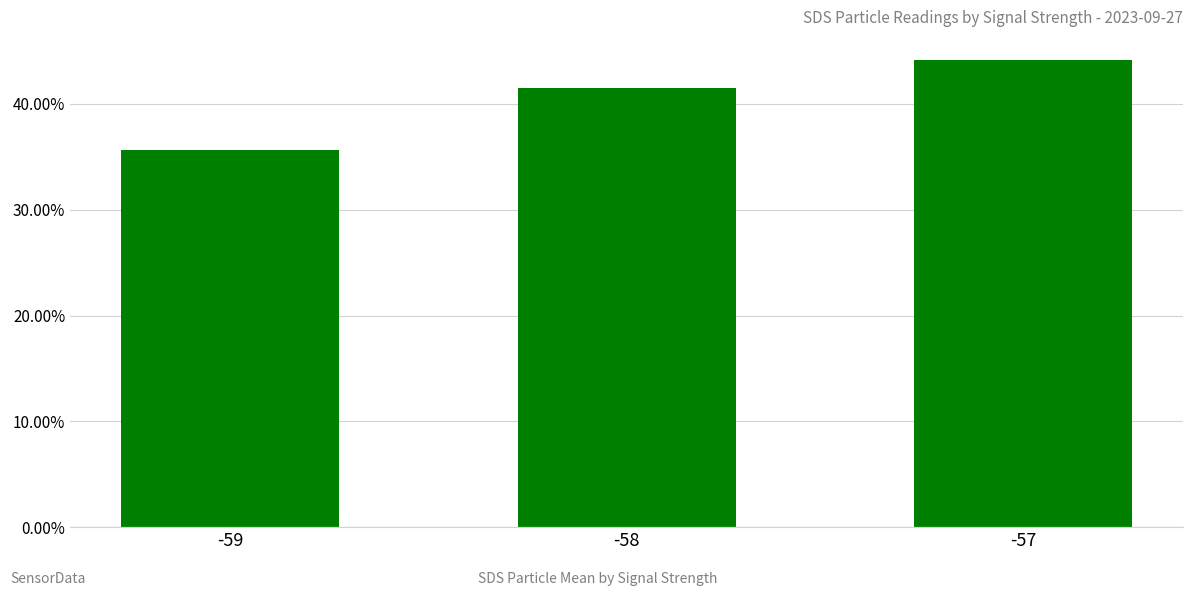

What is the minimum value shown in the chart?

35.6